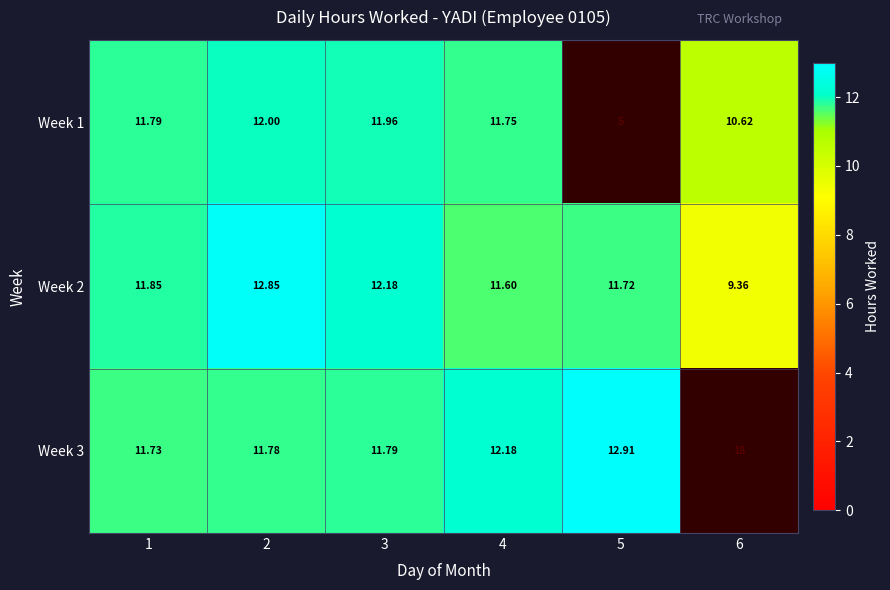

Is the value of Week 3 at 2 greater than the value of Week 2 at 3?

No